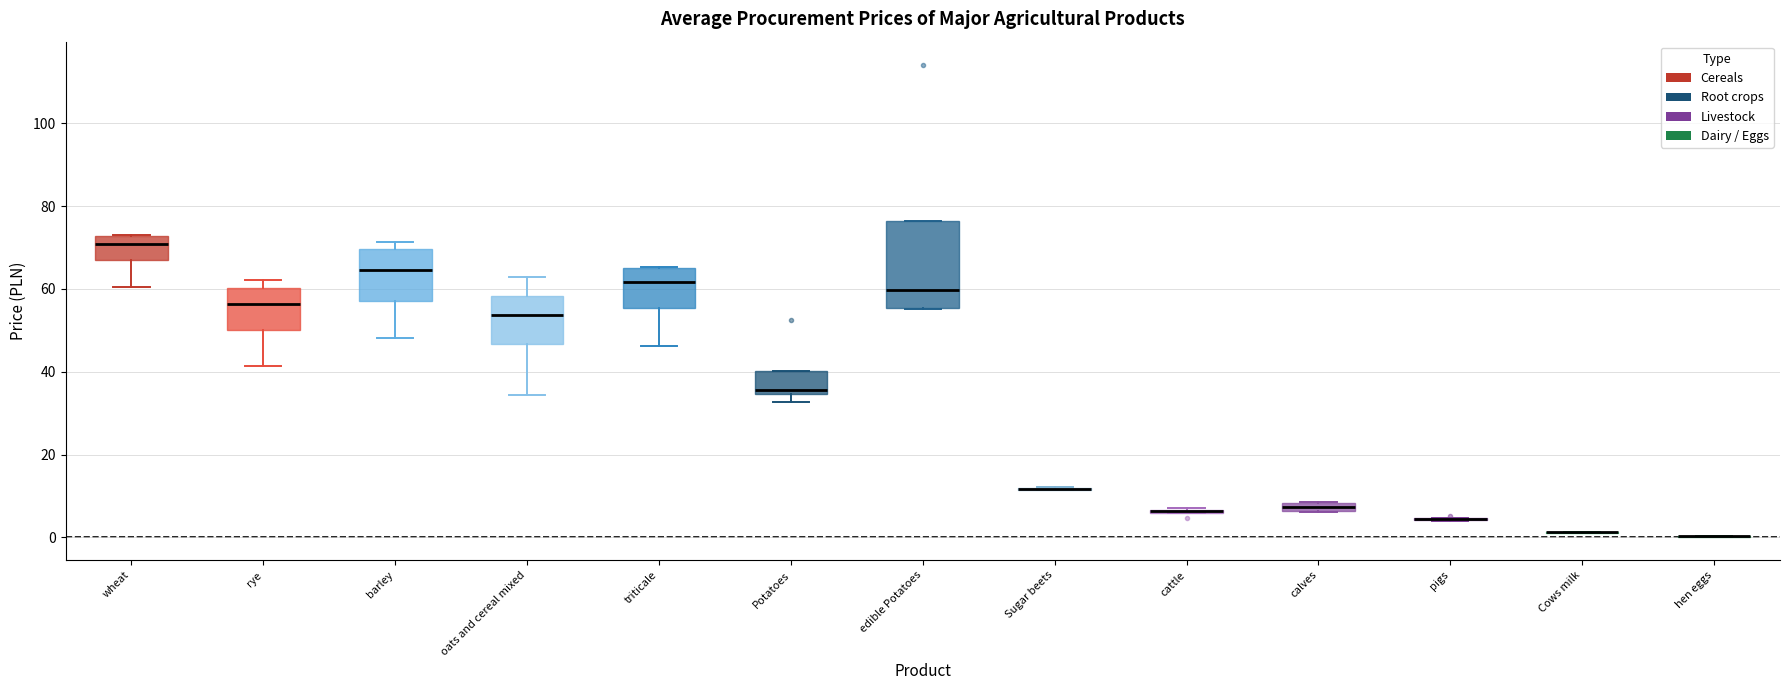

Which box is the tallest, from its lower edge to its upper edge?

edible Potatoes